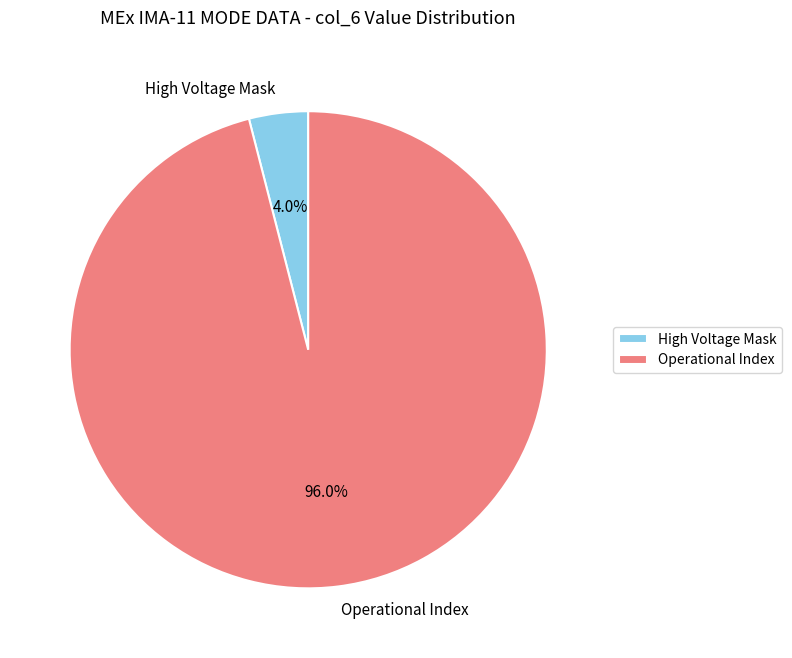

Which category has the smallest portion of the pie?

High Voltage Mask